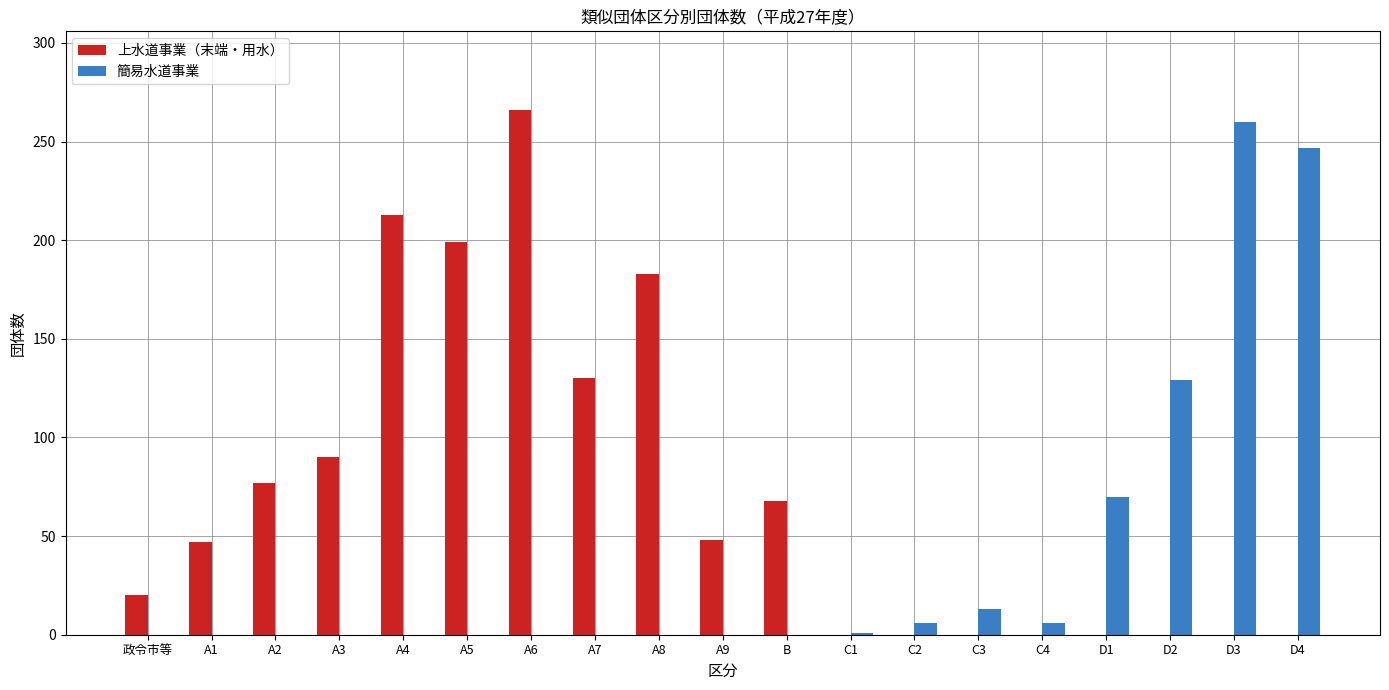

The value of 簡易水道事業 at A9 is 0. True or false?

True